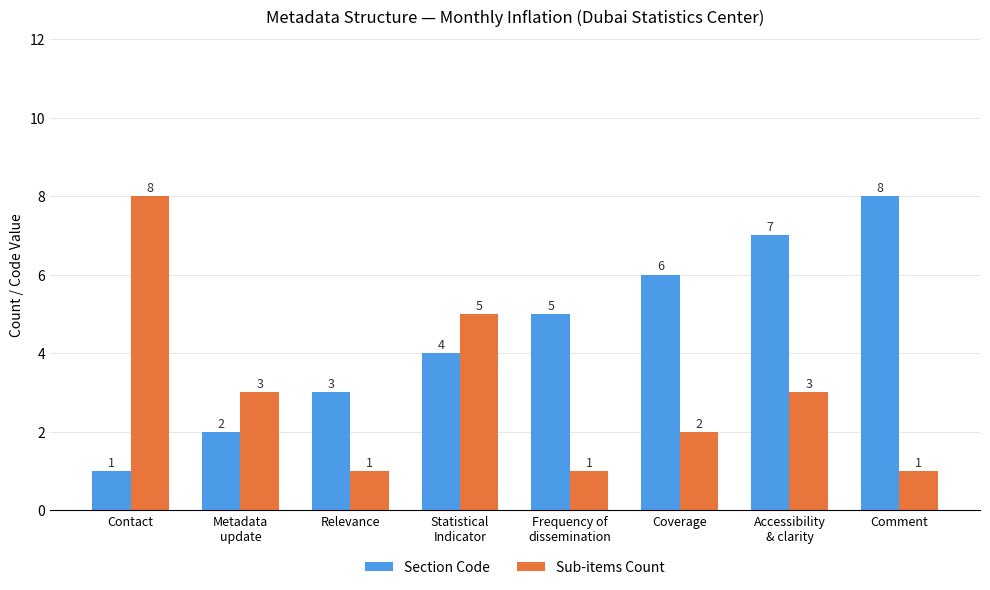

Rank the series by their average value, from lowest to highest.

Sub-items Count, Section Code